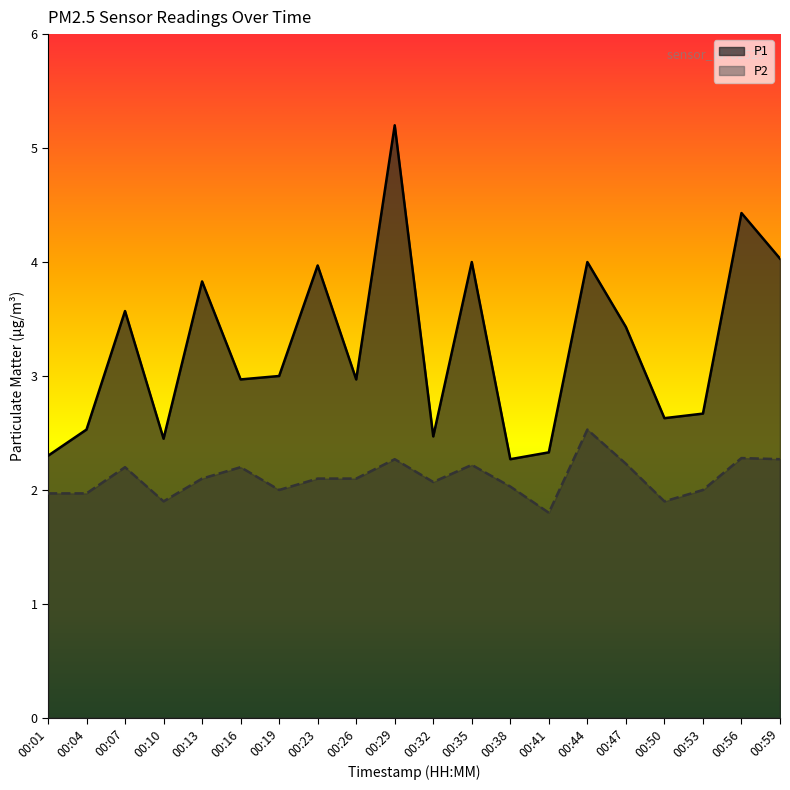

True or false: P1 and P2 intersect in this chart.

False